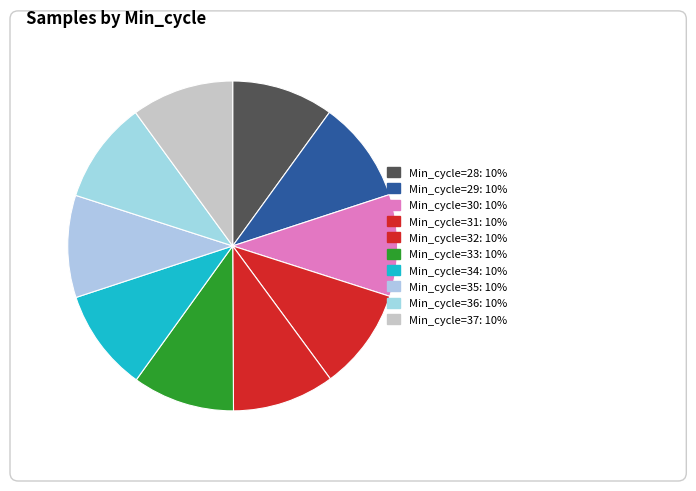

How many slices are in this pie chart?

10